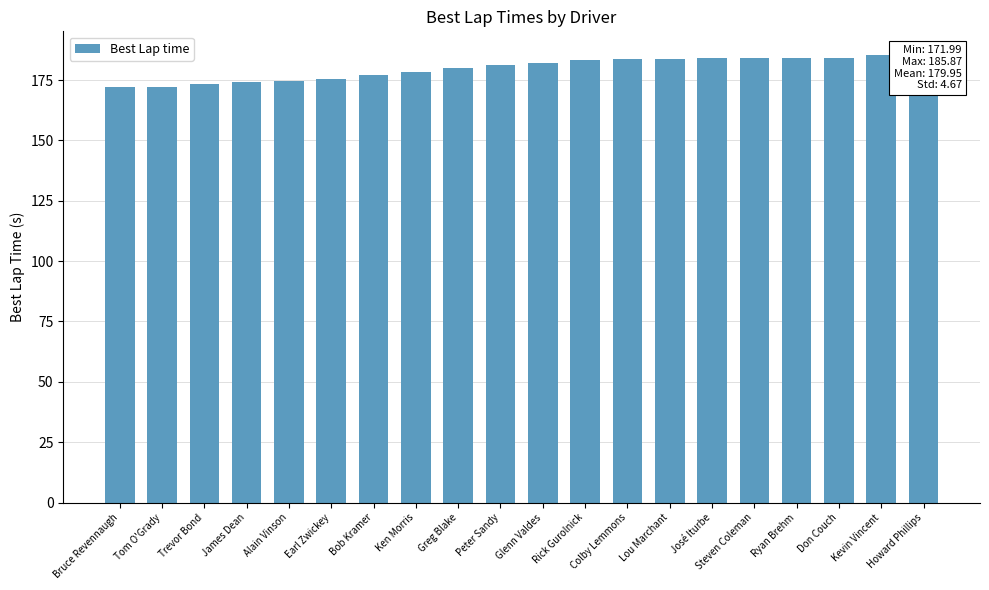

What is the ratio of the value at James Dean to the value at Lou Marchant?

0.9